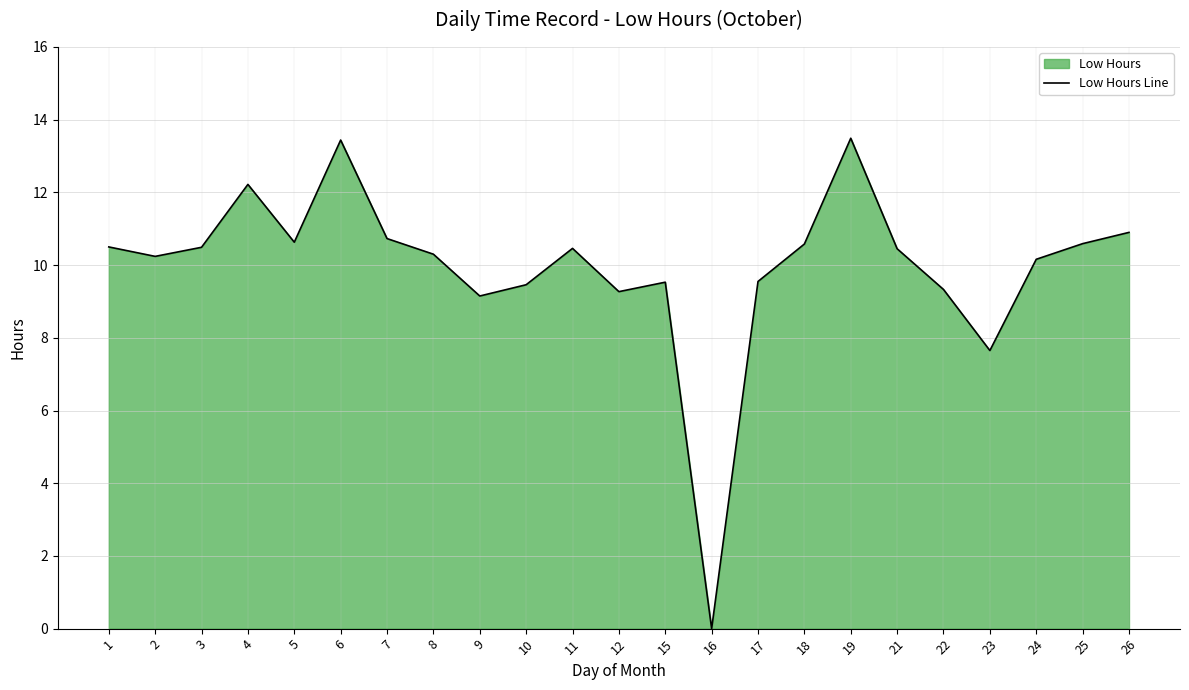

Where is the data nearest to the value 6?

23